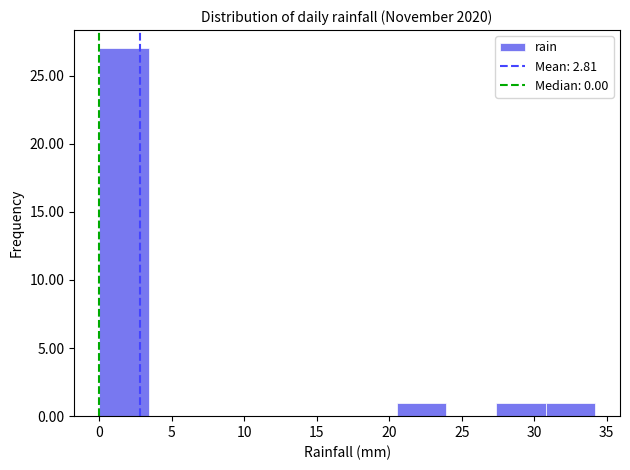

Reading left to right, transcribe this chart: for each bar, give the range it covers on the x-axis and its height. Neither the bar edges nor the heights are printed on the chart, so give them approximately, as read against the axes.

0.0 to 3.5: 27
3.5 to 7.0: 0
7.0 to 10.5: 0
10.5 to 13.5: 0
13.5 to 17.0: 0
17.0 to 20.5: 0
20.5 to 24.0: 1
24.0 to 27.5: 0
27.5 to 31.0: 1
31.0 to 34.0: 1